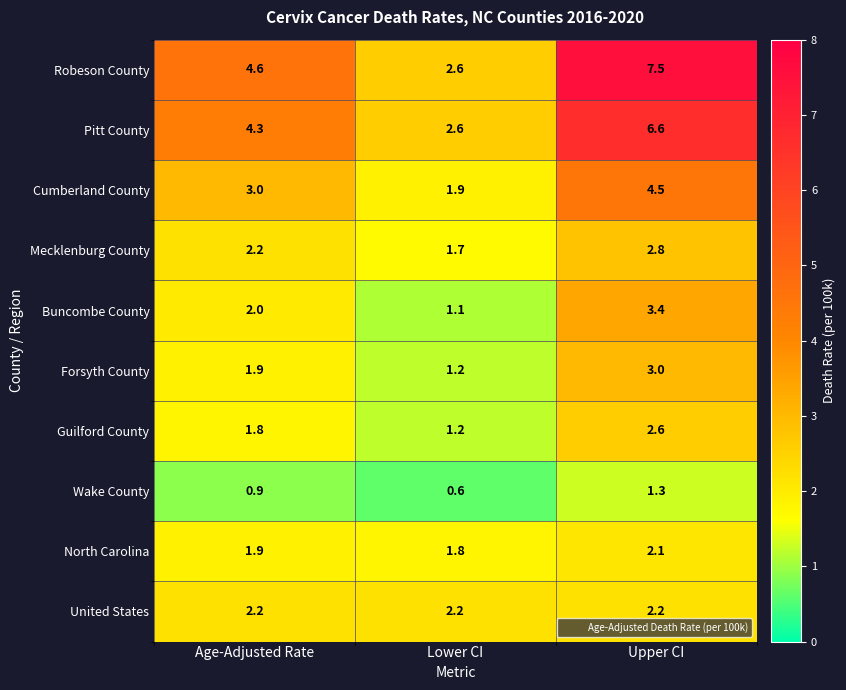

At which category is the sum across all series the highest?

Upper CI